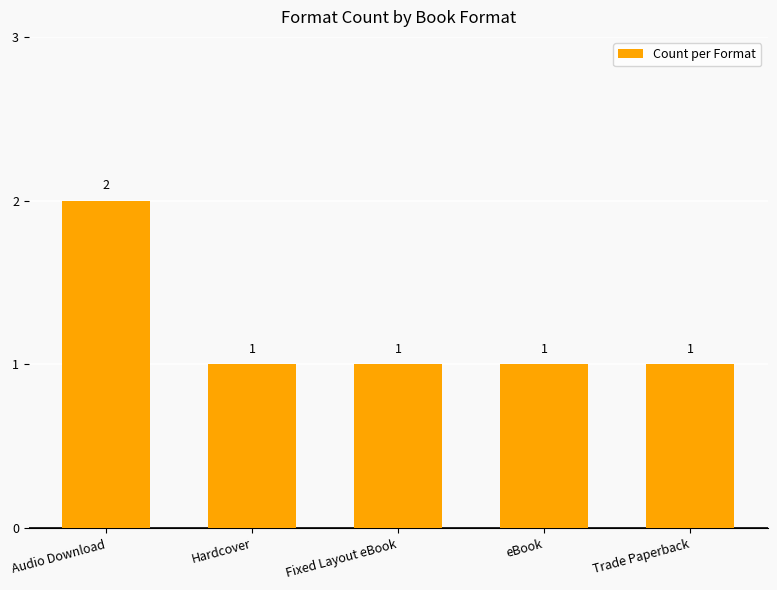

What is the label of the 3rd bar from the right?

Fixed Layout eBook